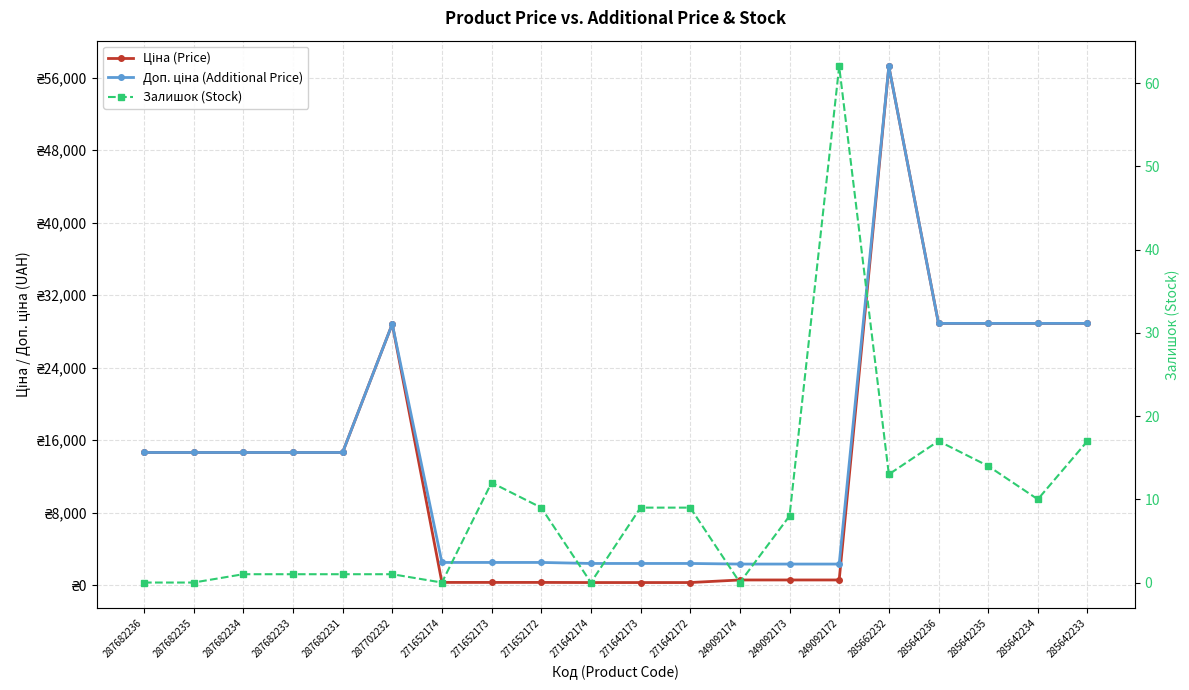

What is the sum of all Доп. ціна (Additional Price) values?

296653.6